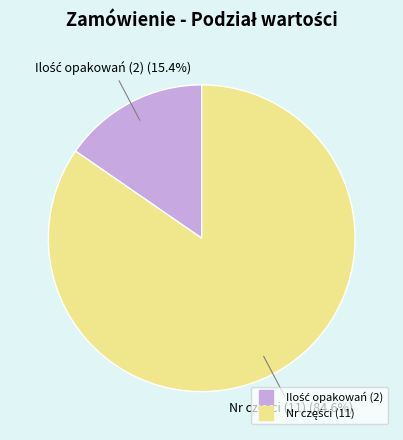

Is there any slice that represents more than half of the pie?

Yes